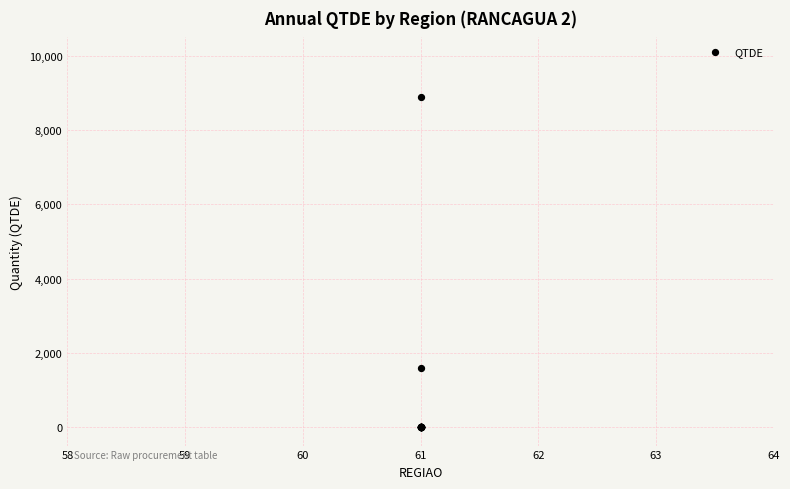

What Y value in the scatter plot is closest to 4453?

1603